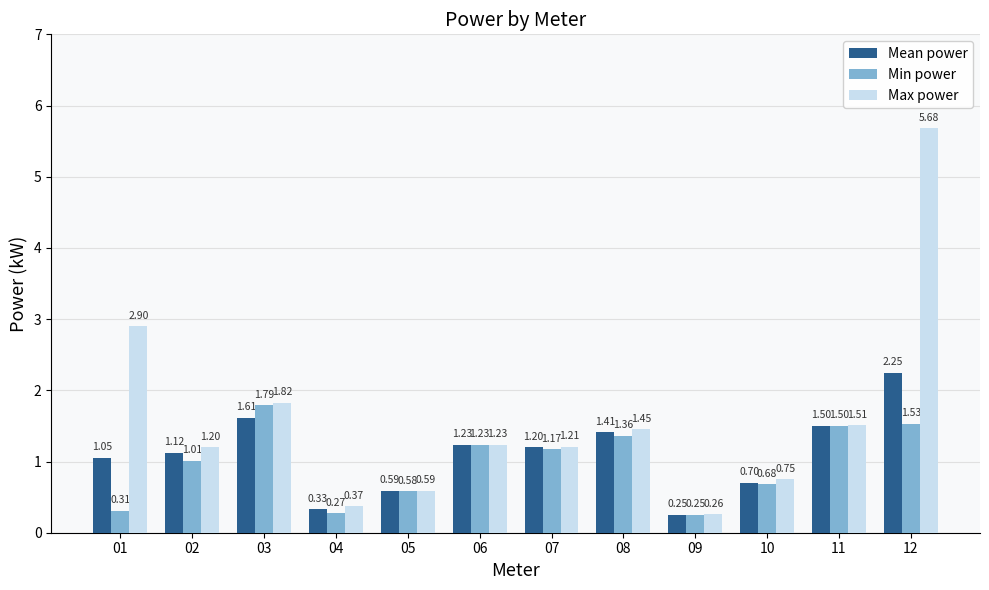

What is the difference between the maximum and second lowest values in the Max power series?

5.3